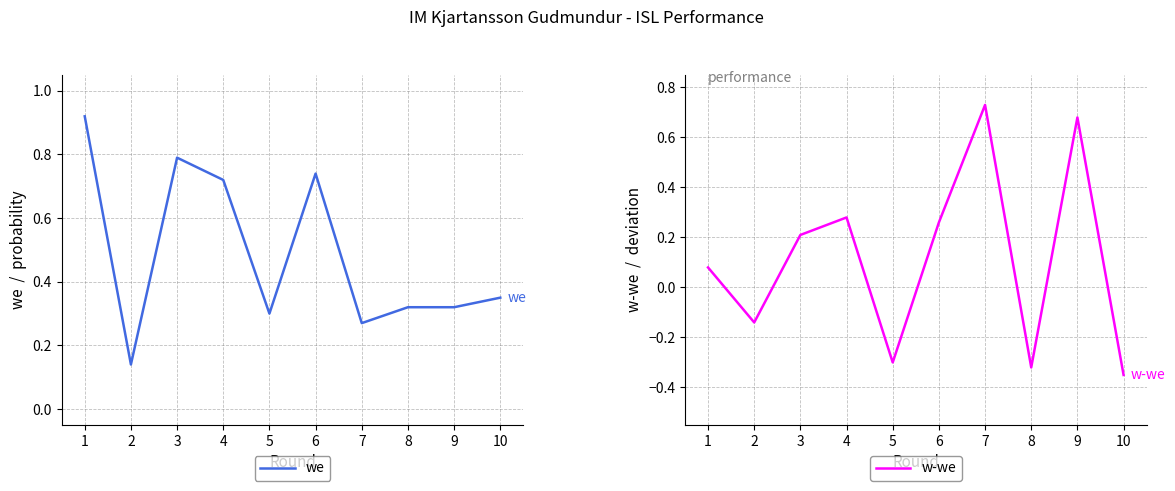

In we, how many points are higher than both neighbors (excluding endpoints)?

2